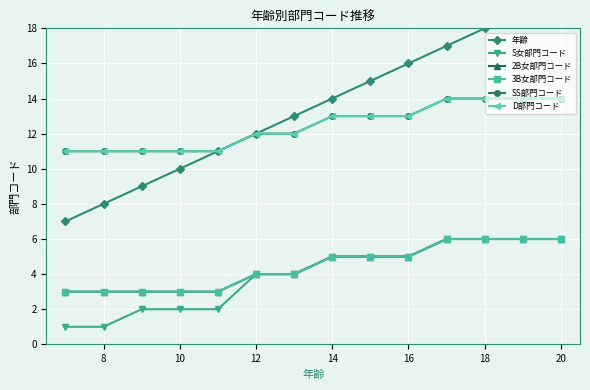

Is the value of S女部門コード at 6 greater than the value of 2B女部門コード at 6?

No